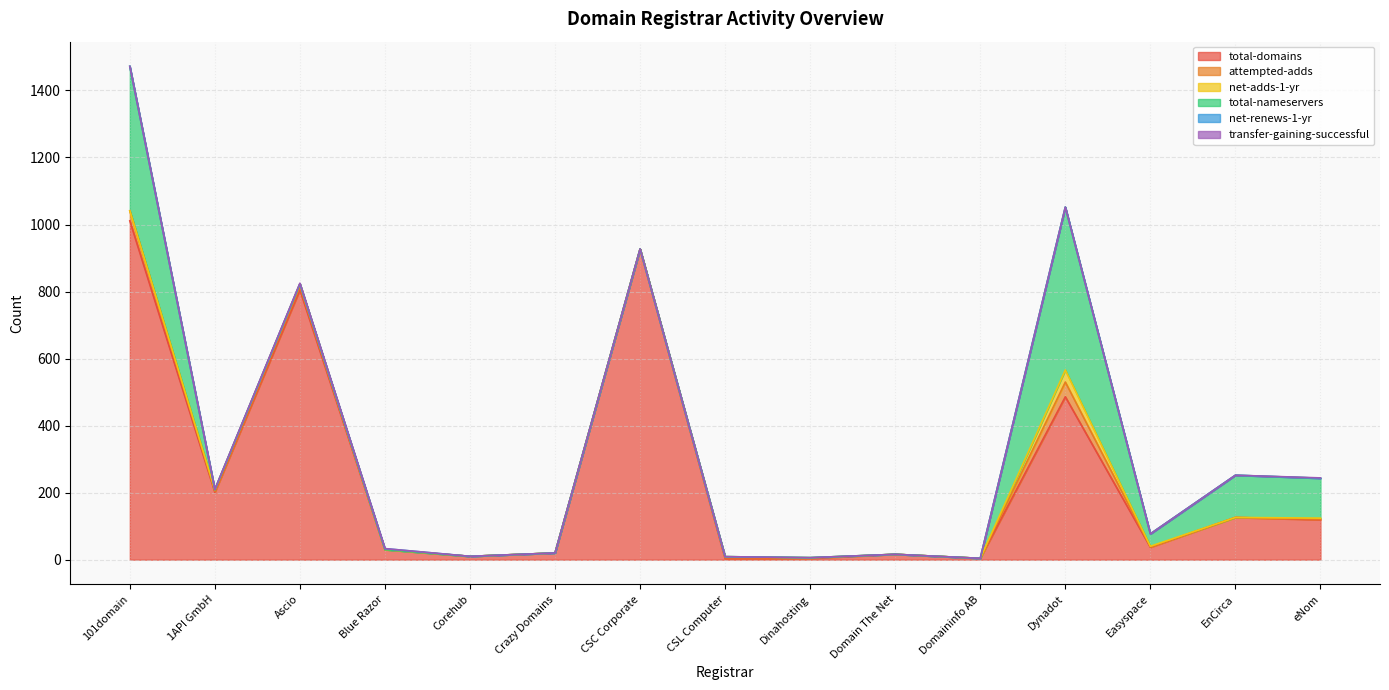

What is the approximate value of total-domains at EnCirca?

126